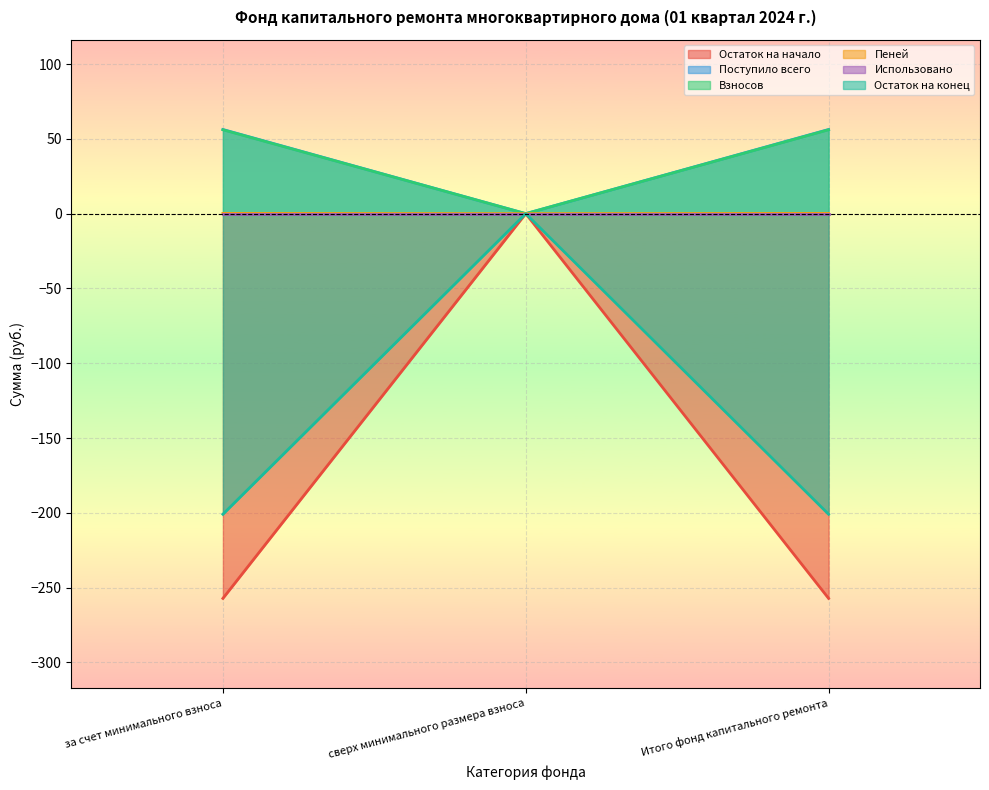

What is the sum of all Пеней values?

0.3